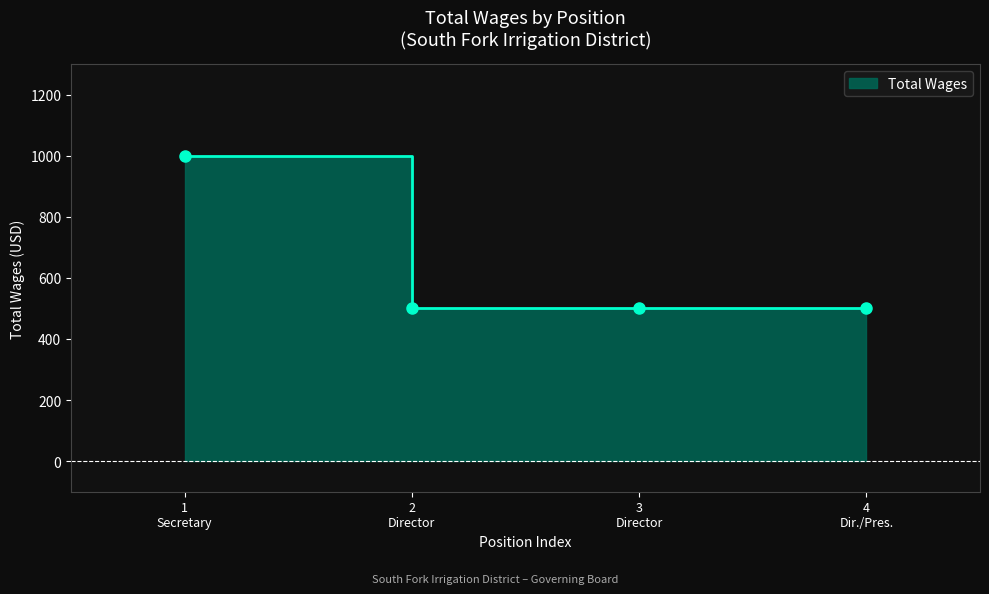

What is the average value?

625